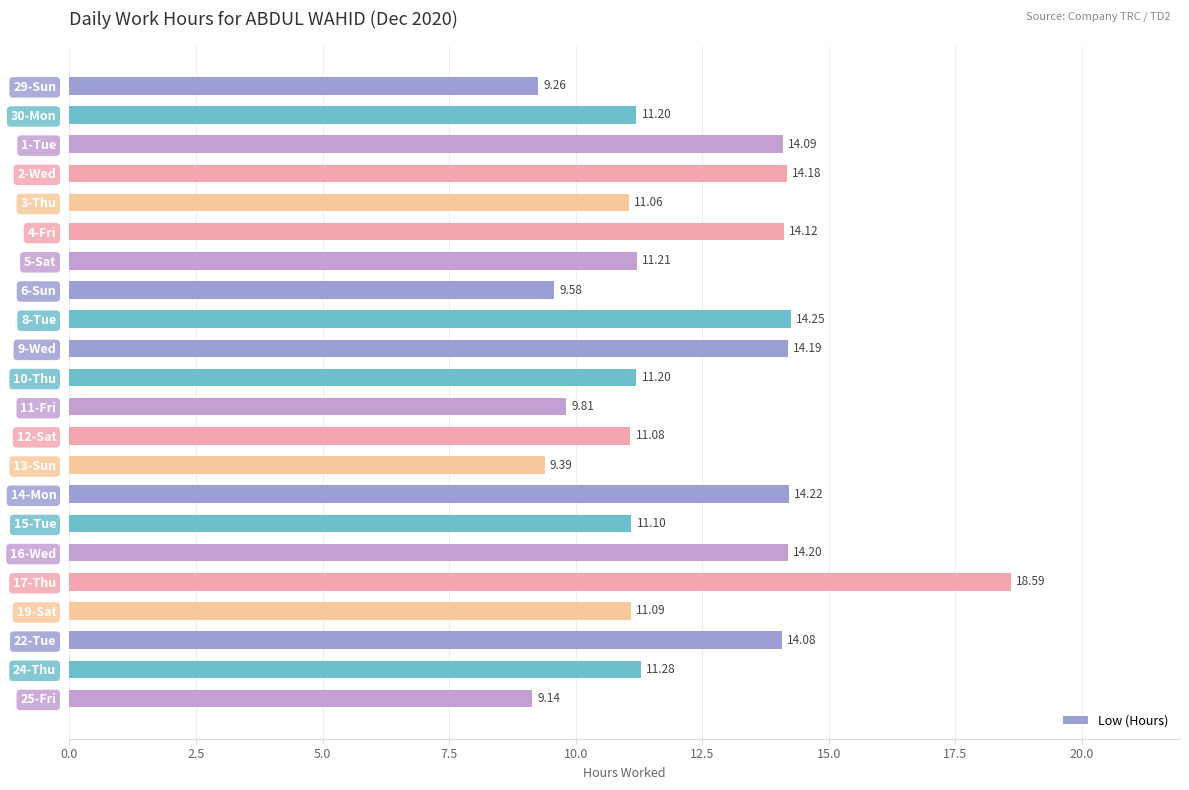

Between 29-Sun and 6-Sun, which is larger?

6-Sun